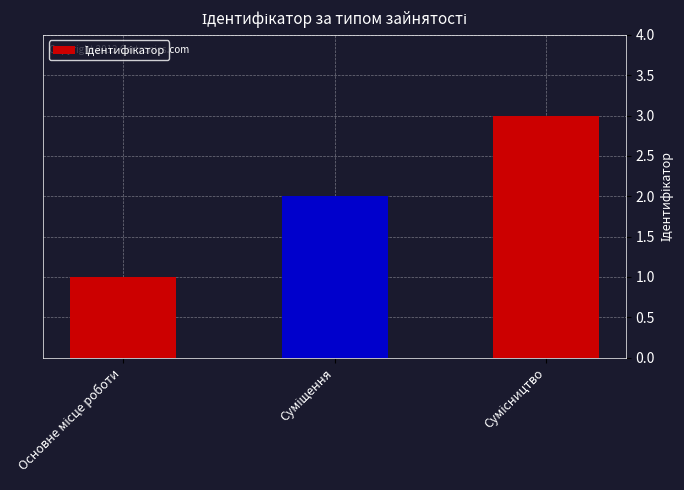

How many data points are less than 2?

1